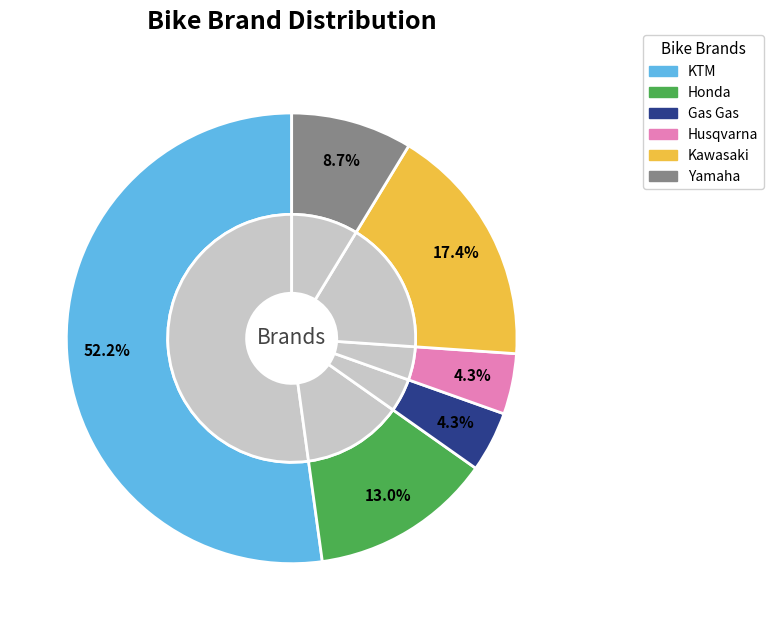

Combined, what portion of the pie is 1 and 4?

30.4%